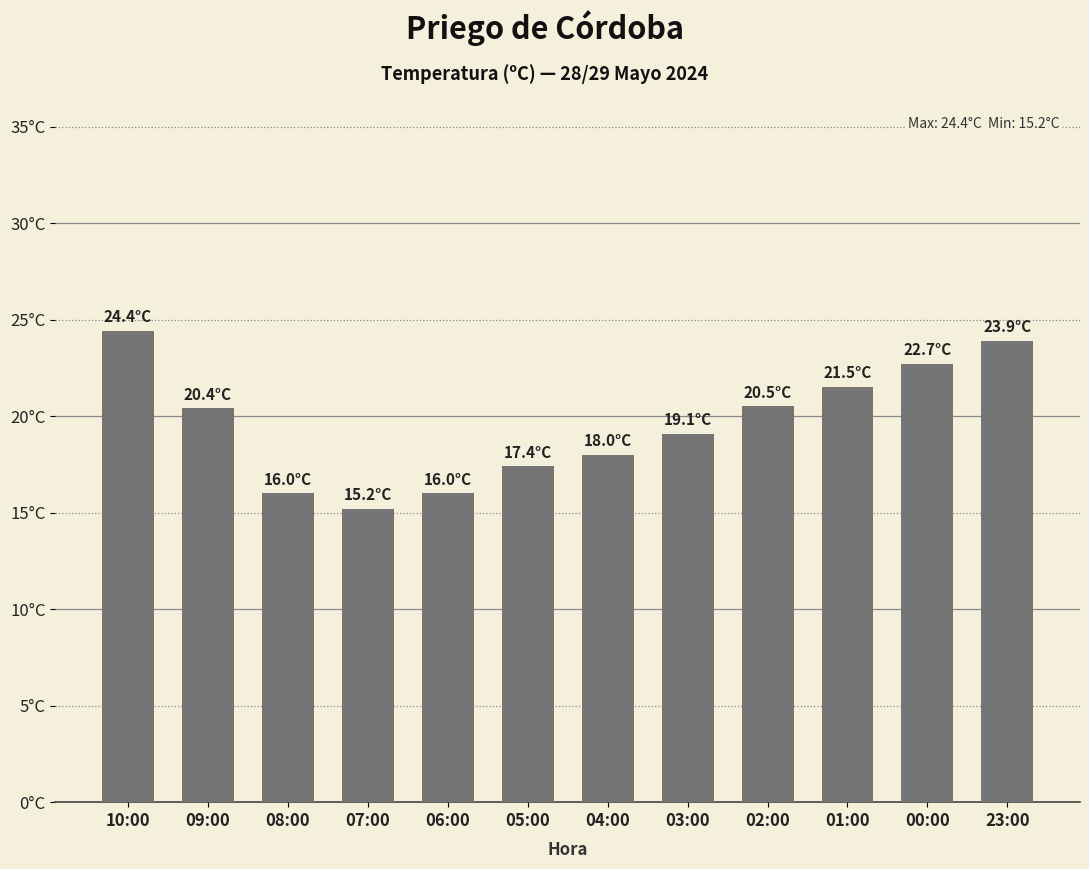

What is the sum of all values?

235.1